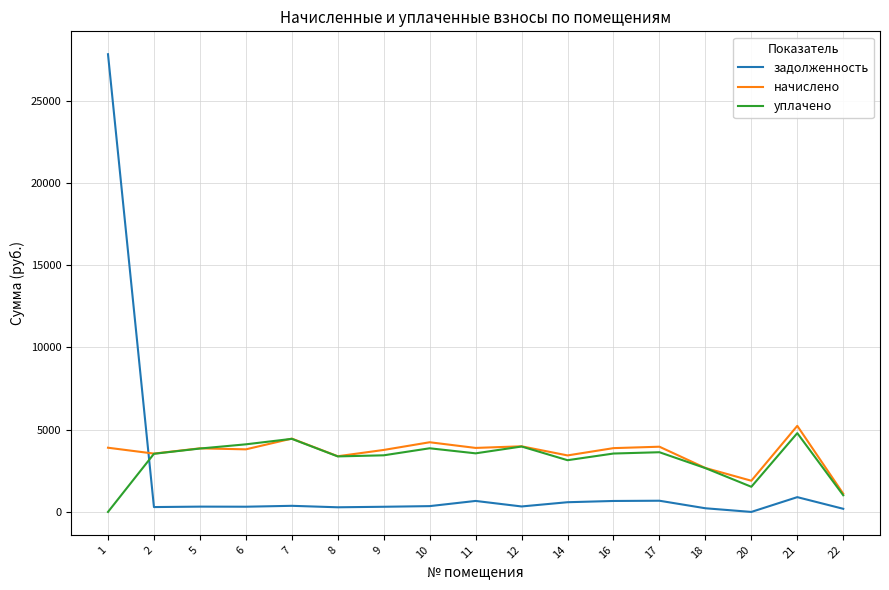

Is the value of уплачено at 10 greater than the value of задолженность at 1?

No